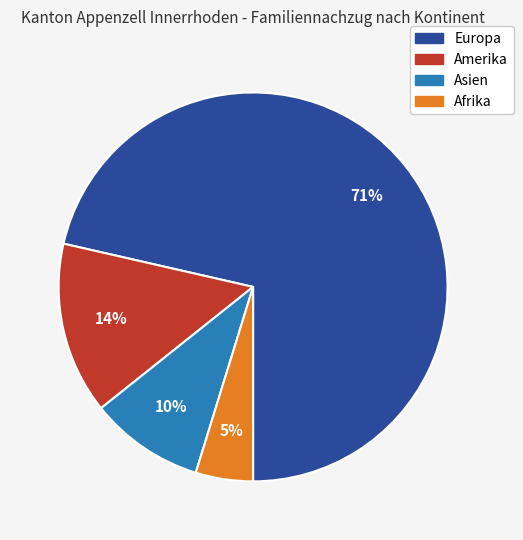

How many slices are in this pie chart?

4